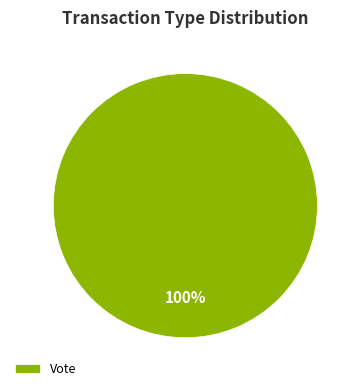

Is Vote the majority of the pie?

Yes